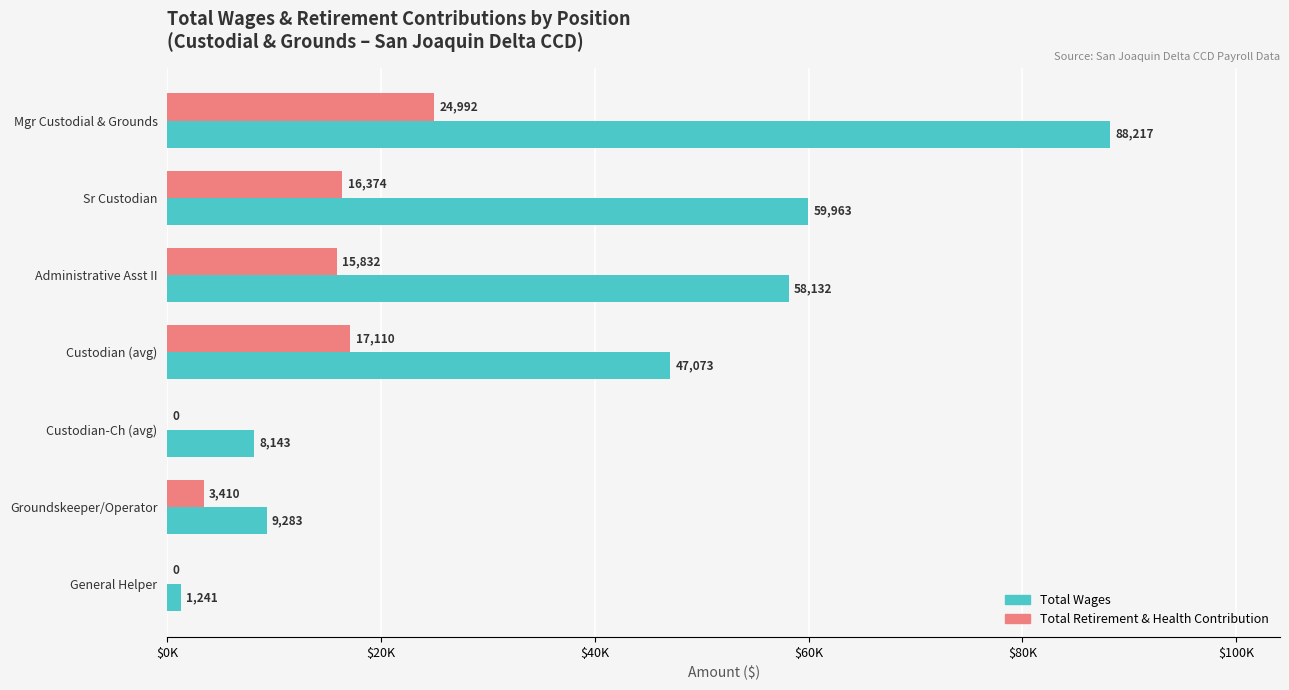

Where is Total Retirement & Health Contribution nearest to the value 12496?

Administrative Asst II